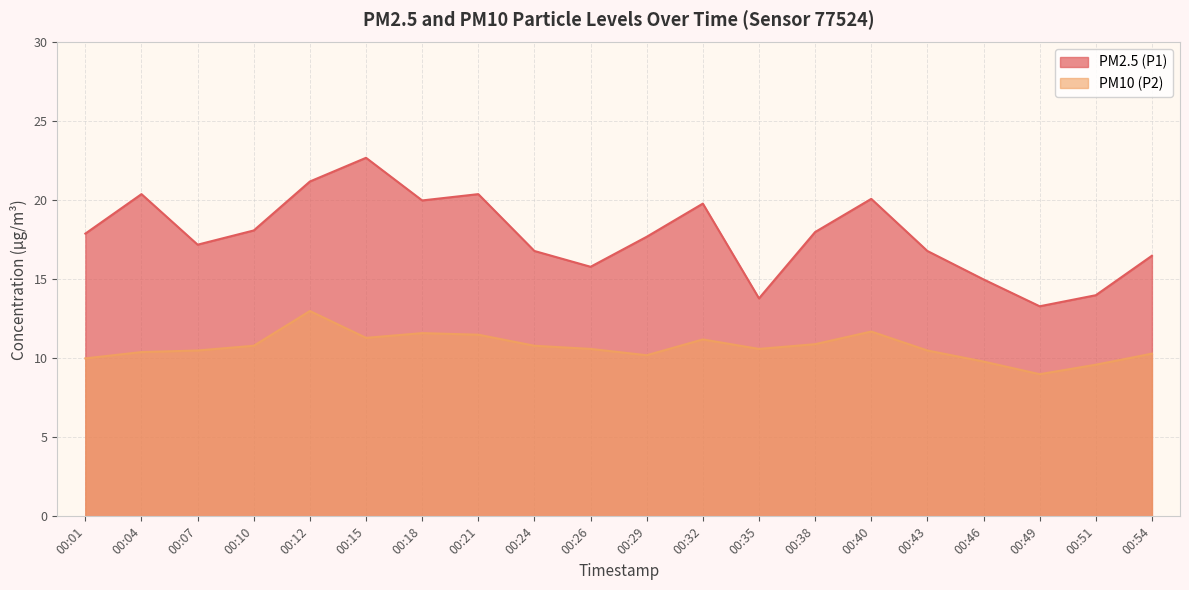

What are all the series names shown in the legend?

PM2.5 (P1), PM10 (P2)